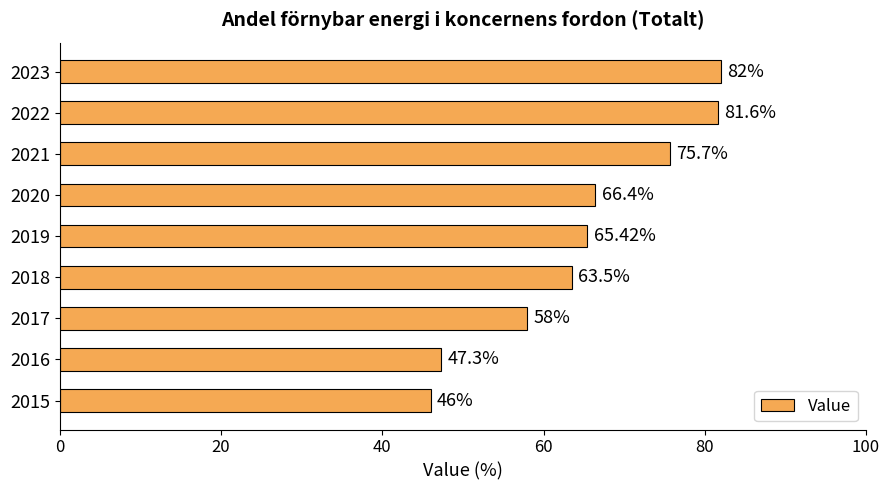

Which category has the highest value across all series?

2023